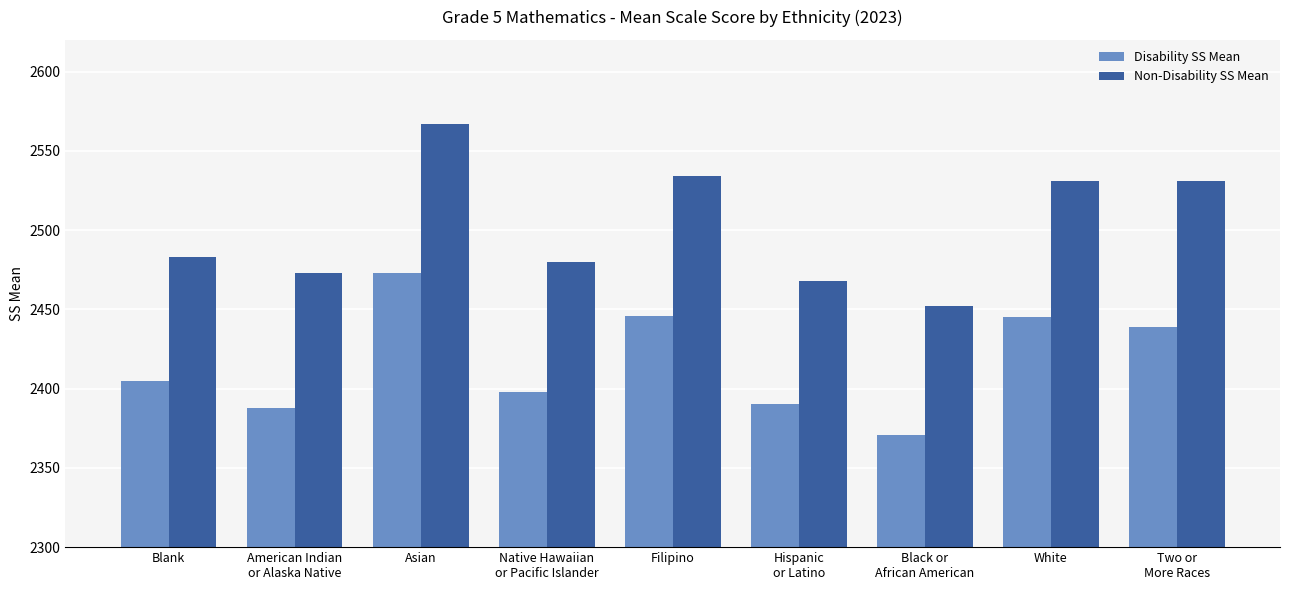

What is the difference between the maximum and minimum values in the Non-Disability SS Mean series?

115